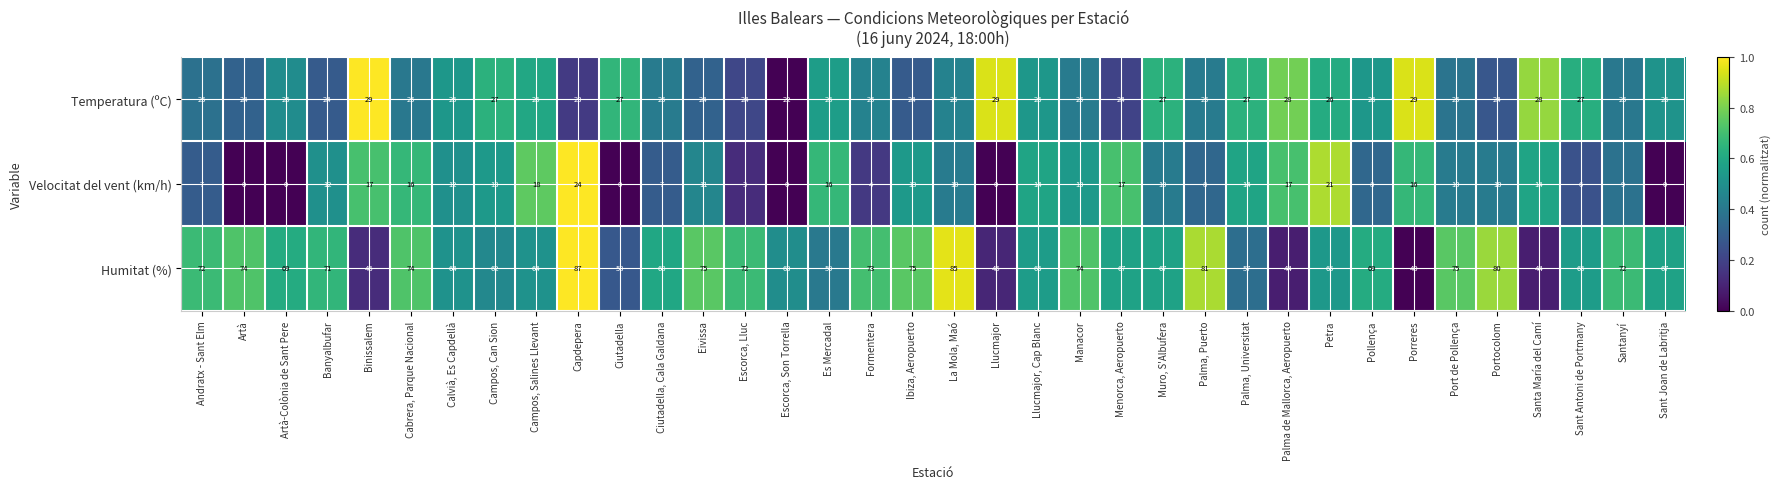

Count the number of categories in the chart.

36